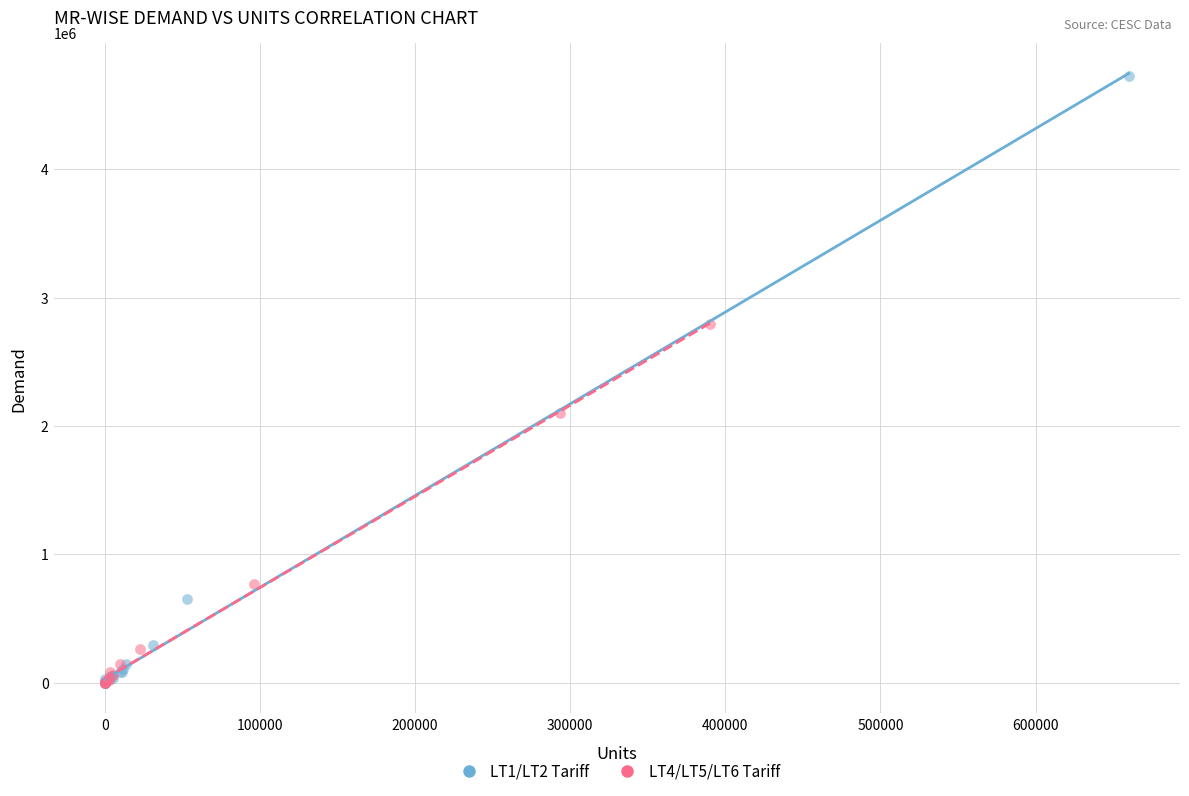

Which series has the widest spread of Y values?

LT1/LT2 Tariff